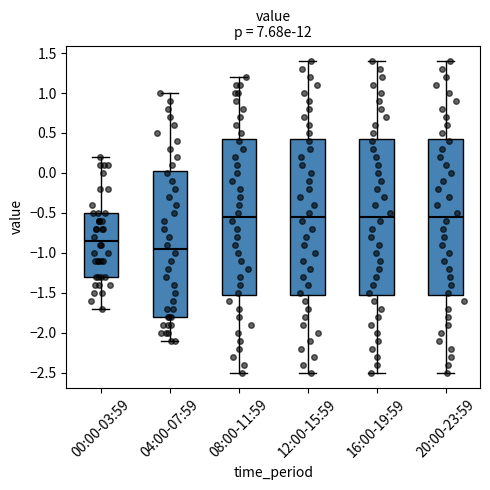

Where does the lower whisker of the box for 20:00-23:59 end on the y-axis? The values are not printed on the chart, so give them approximately, as read against the axis.

-2.50